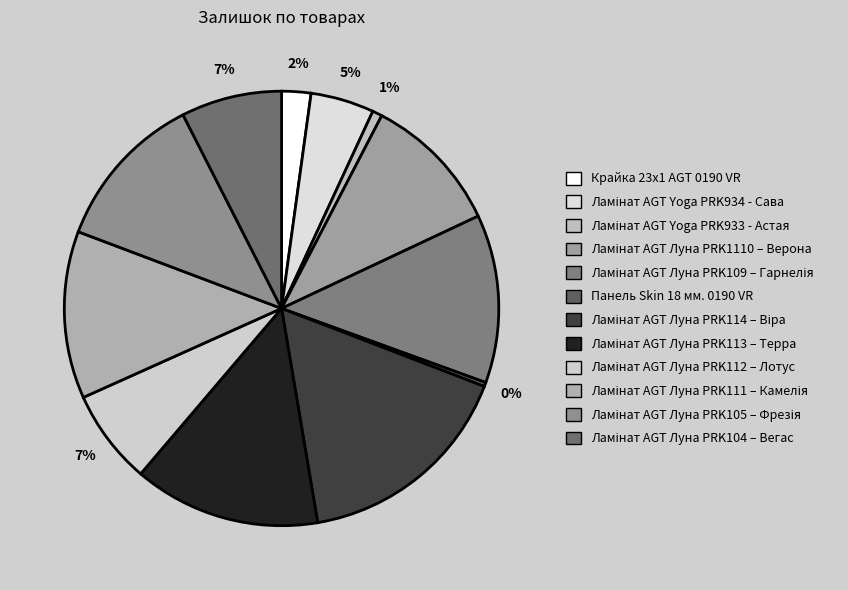

How many segments does this pie chart have?

12